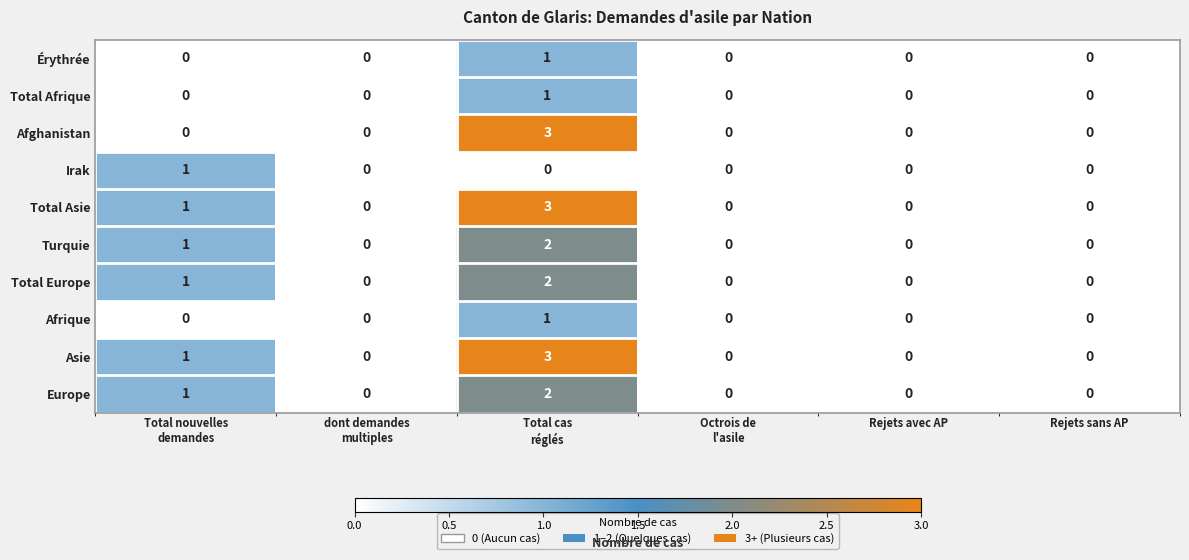

Count the Turquie values in the range 0 to 1.

5